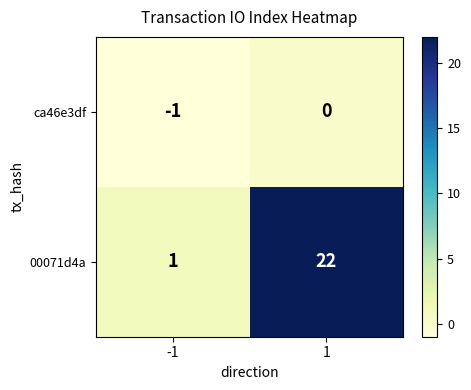

How many series are shown in this chart?

2